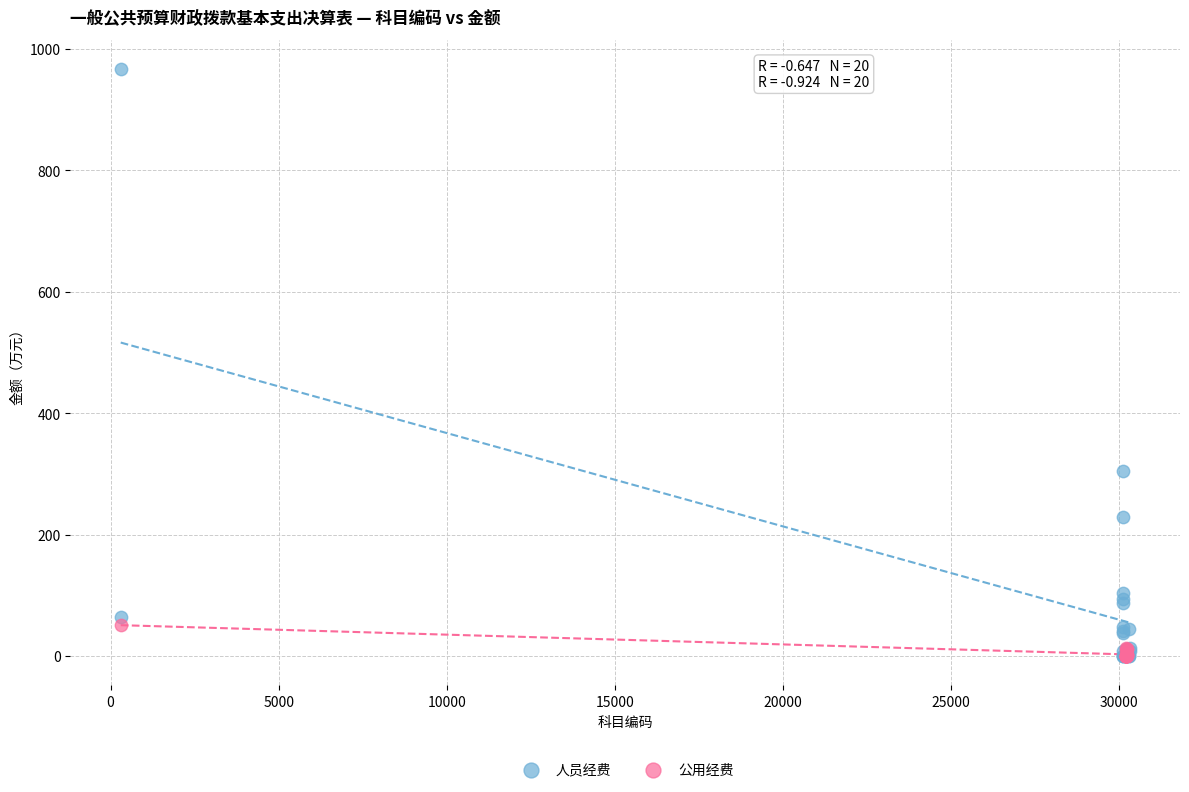

Which series has the largest Y range (max minus min)?

人员经费